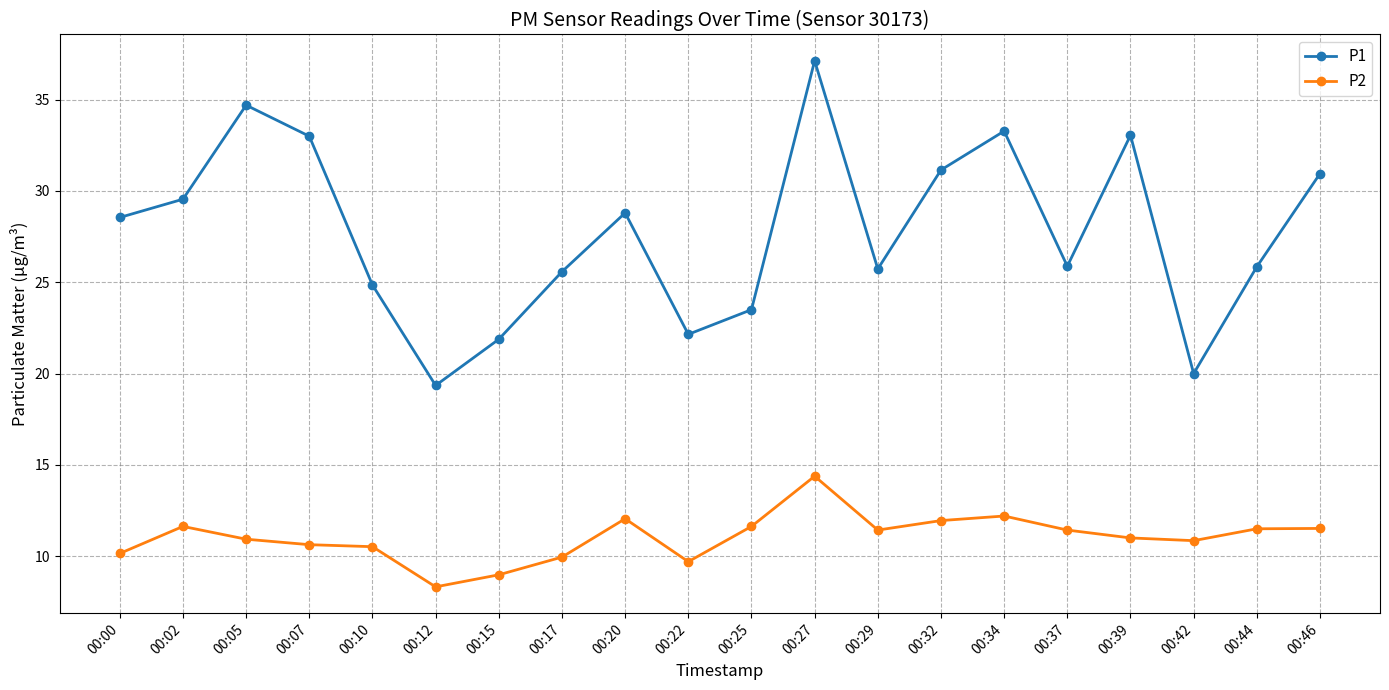

The value of P2 at 00:34 is 21.5. True or false?

False